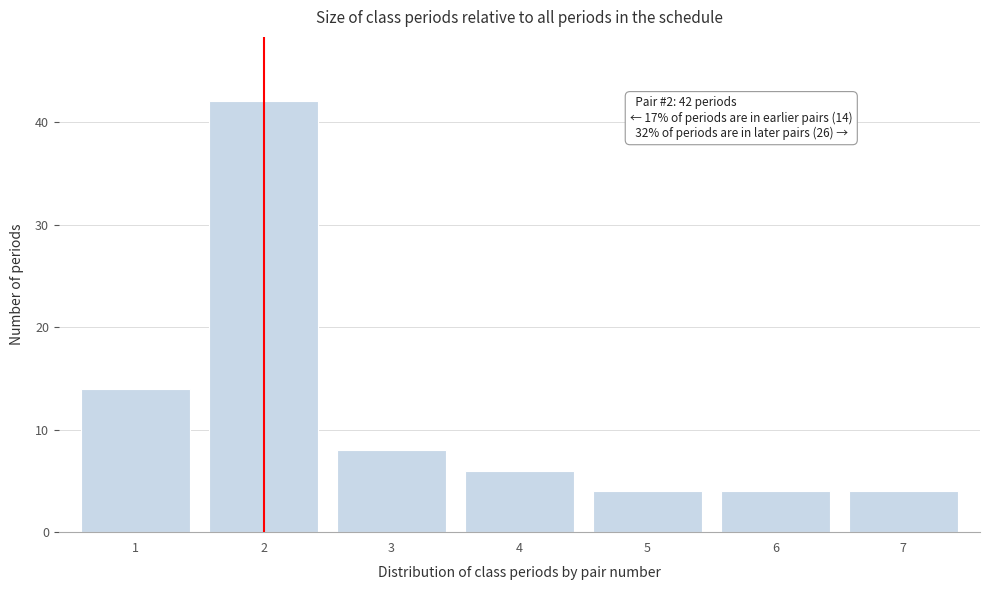

Reading right to left, transcribe all the data shown in this chart.

7=4	6=4	5=4	4=6	3=8	2=42	1=14